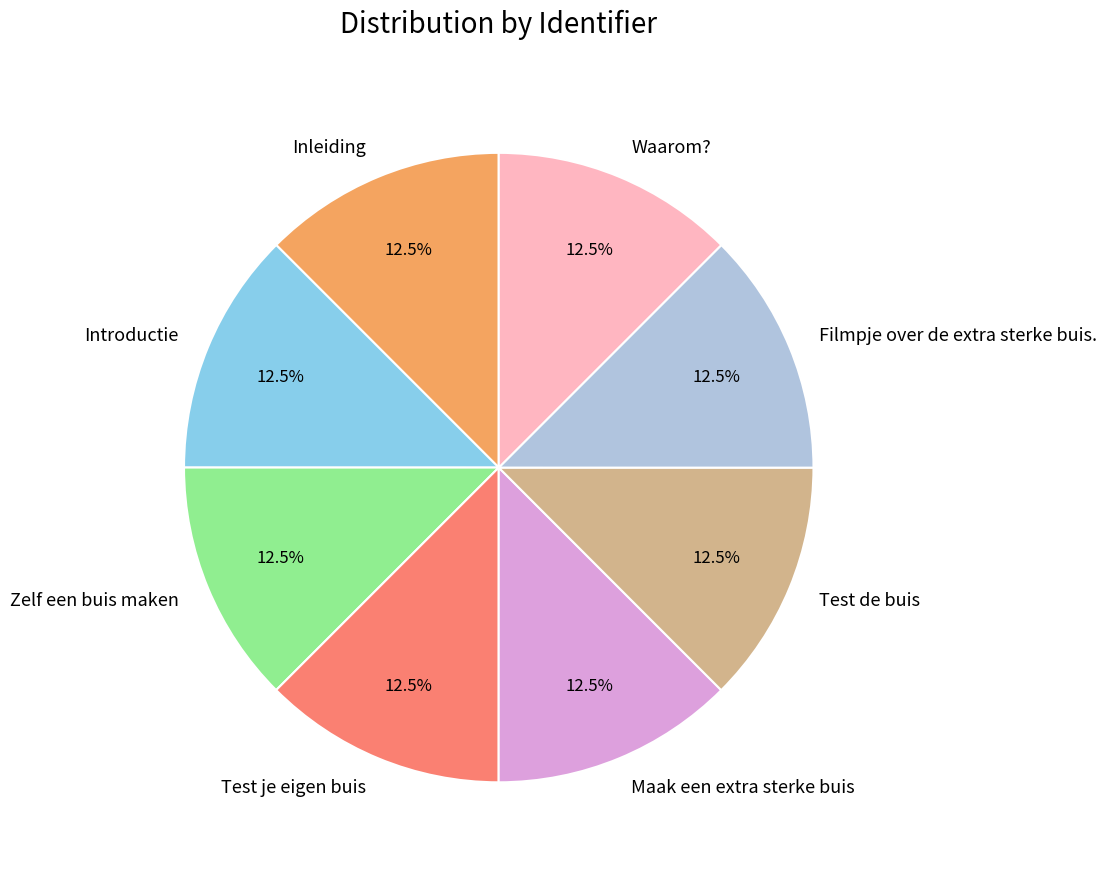

Is there any slice that represents more than half of the pie?

No